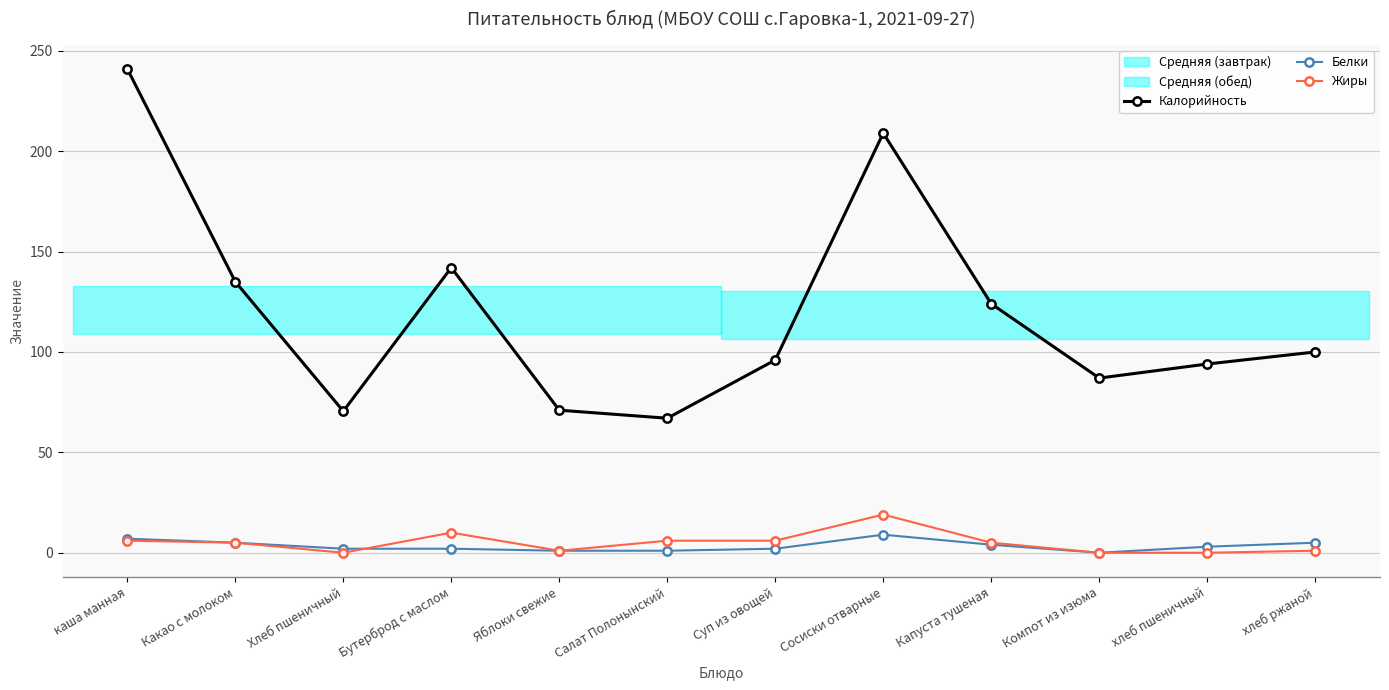

Is it true that Калорийность equals 67.0 at Салат Полонынский?

True